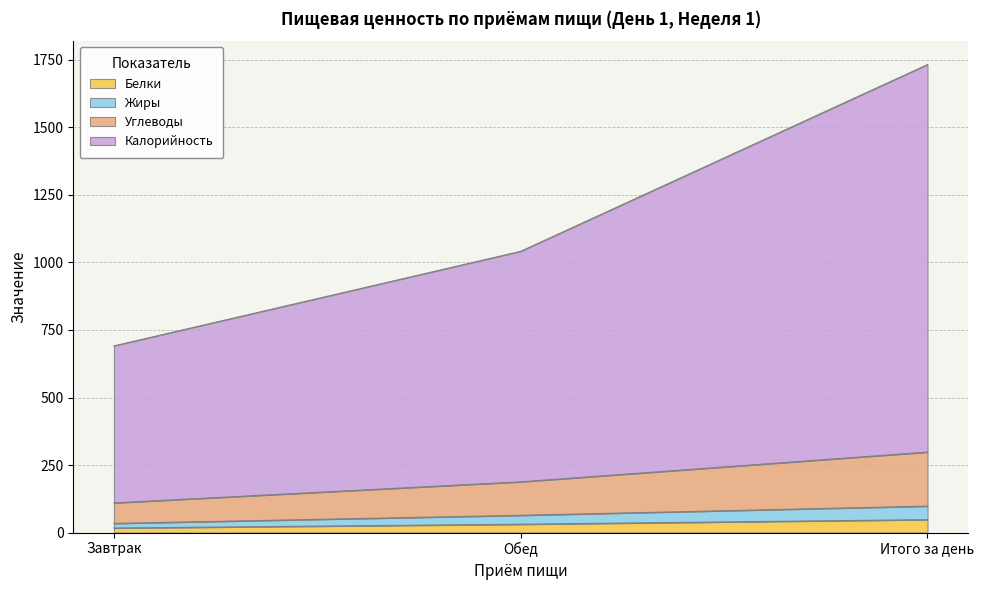

At which category is the sum across all series the highest?

Итого за день